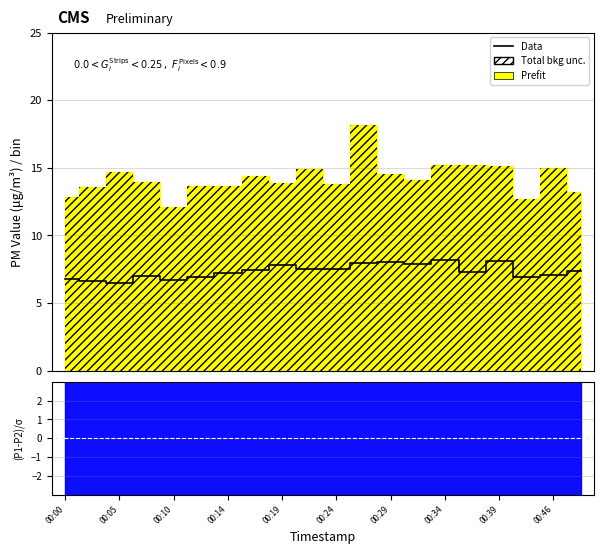

Is it true that the value at 00:14 is 4.1?

False